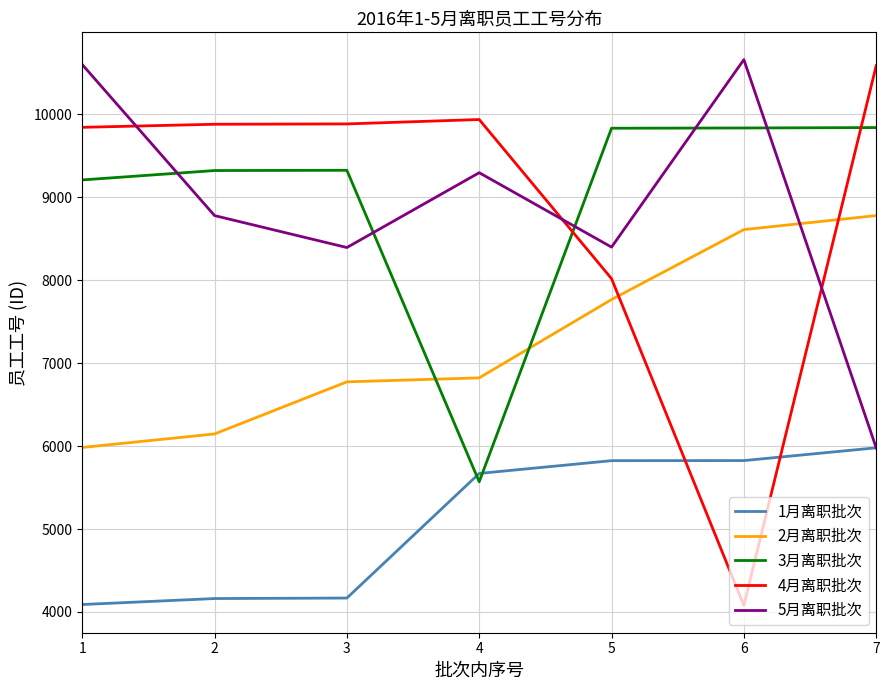

At which label is 2月离职批次 closest to 7380?

5